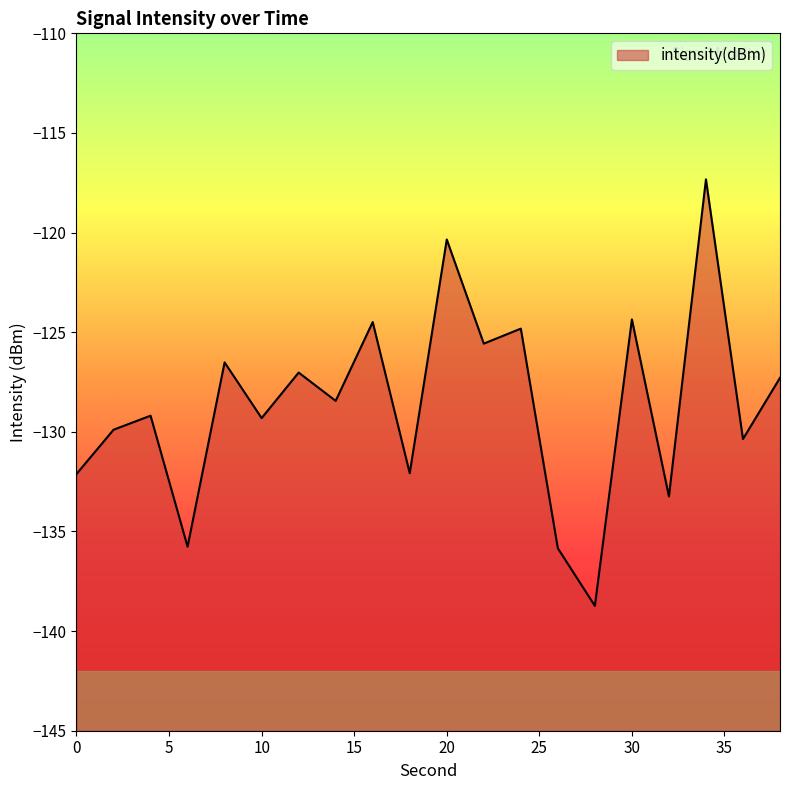

What is the change in value from 22 to 38?

-1.7